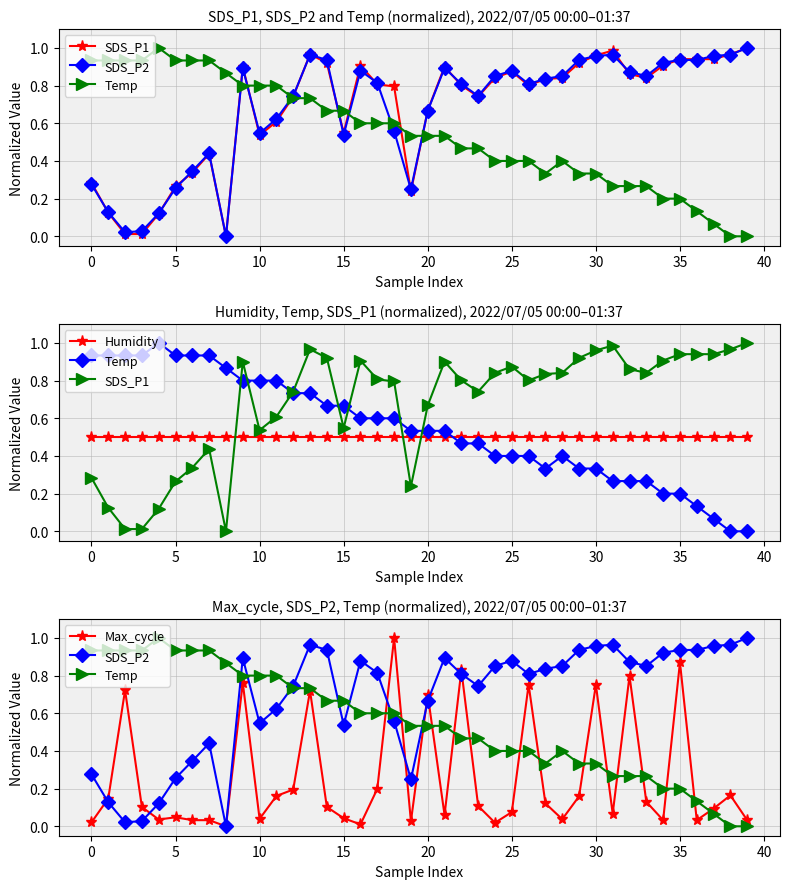

What is the label of the 20th point from the left?

19